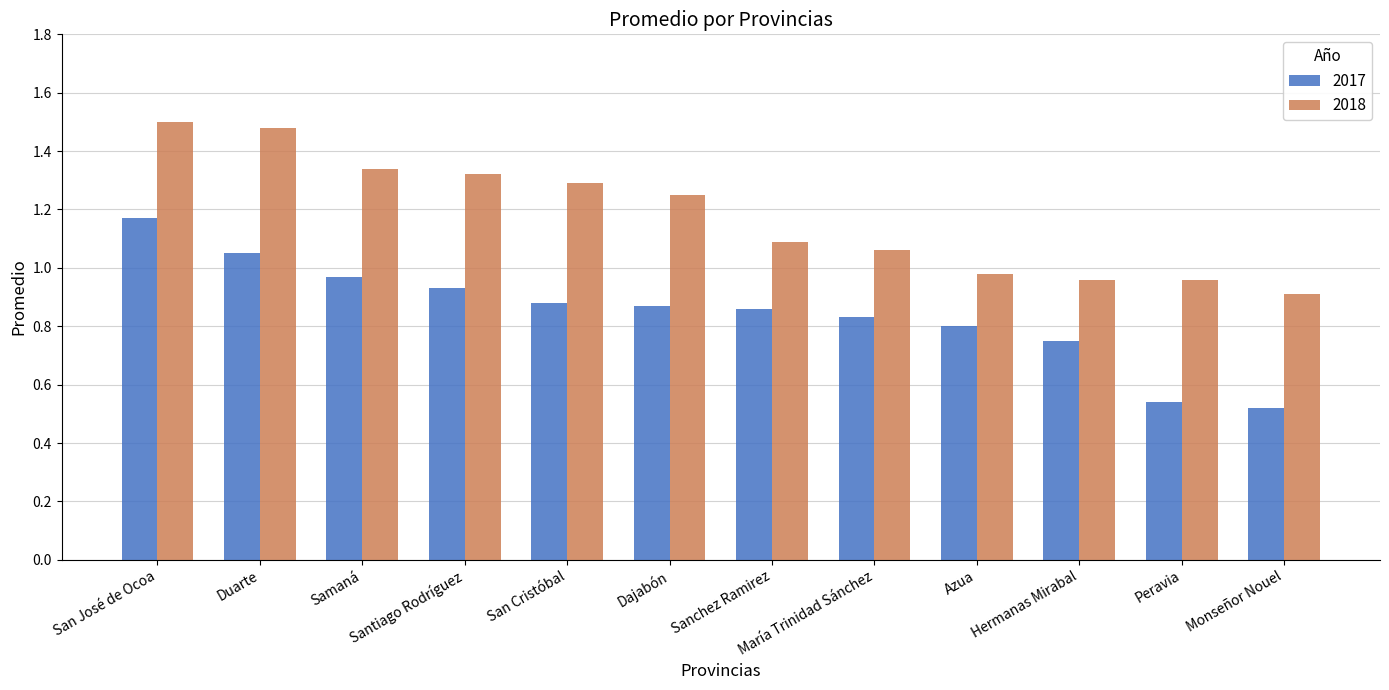

The 2017 series shows 0.8 at Azua. True or false?

True